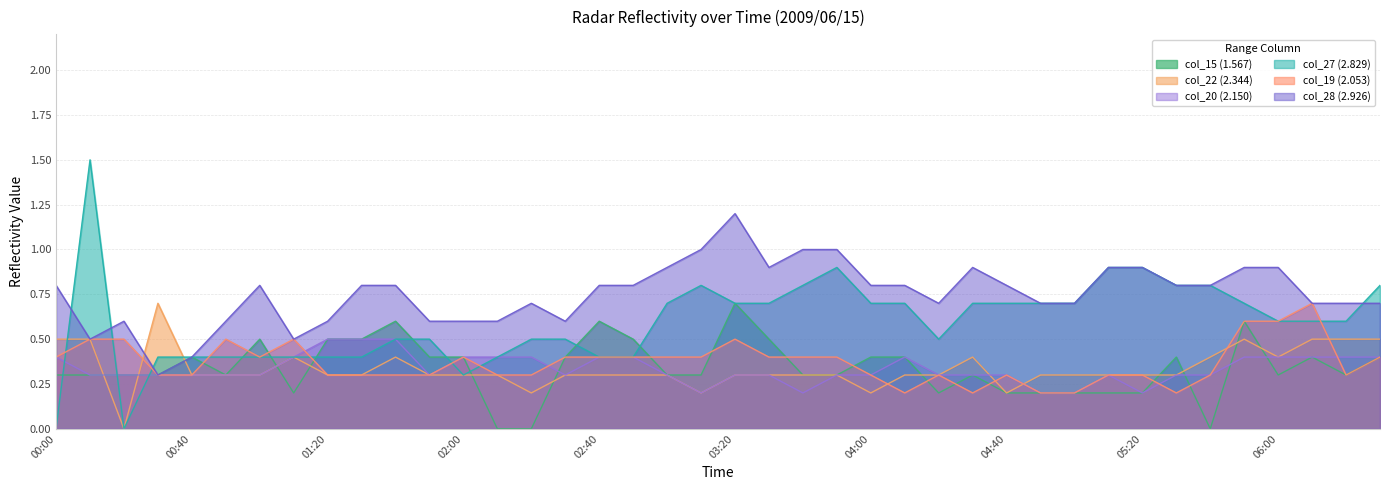

What is the difference between the highest and lowest values at 01:20?

0.3